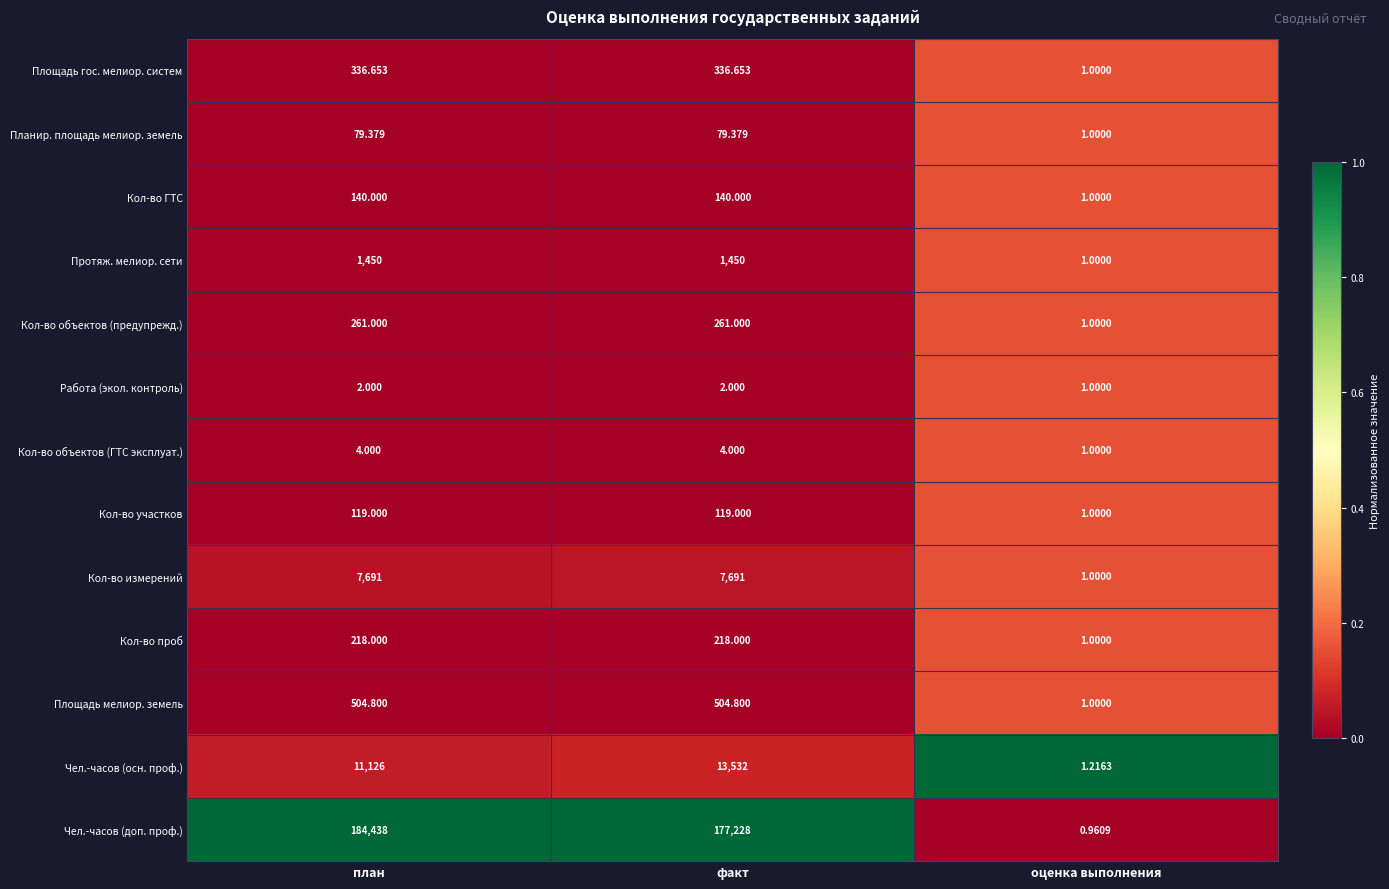

At which label is Площадь мелиор. земель closest to 252?

оценка выполнения